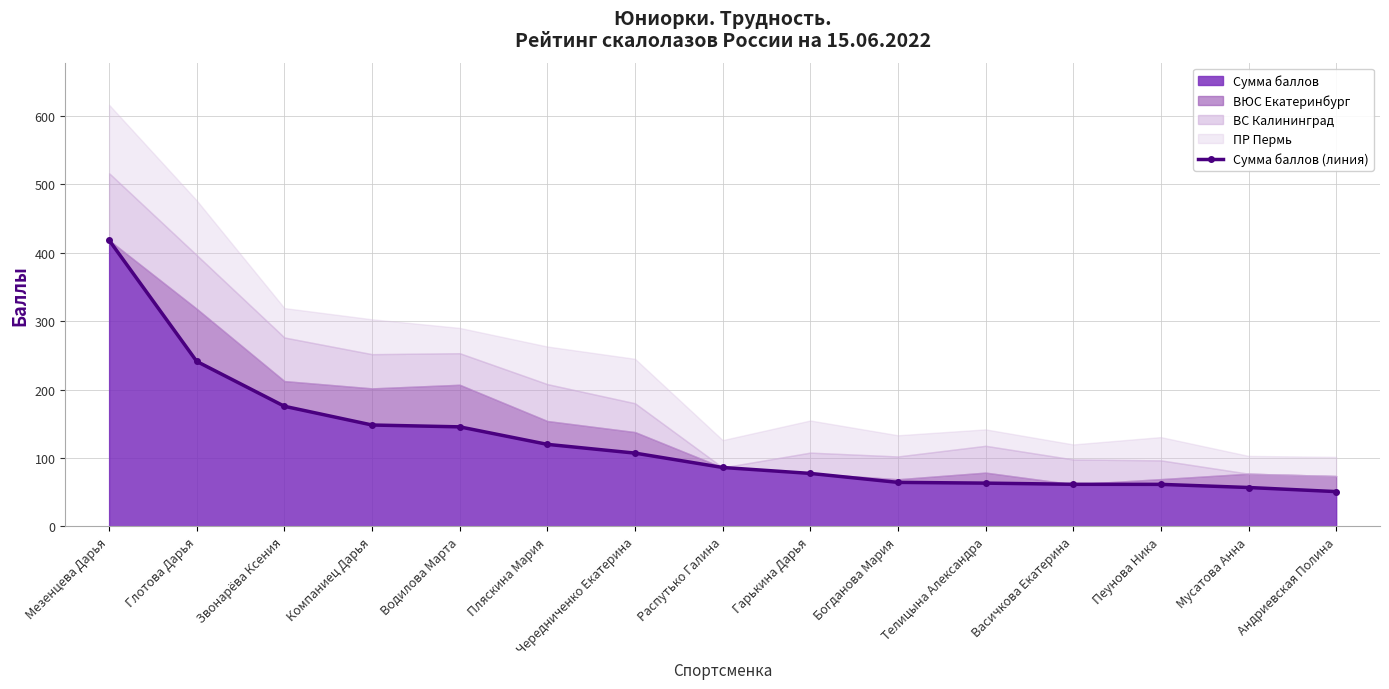

At which category does the chart reach its peak across all series?

Мезенцева Дарья